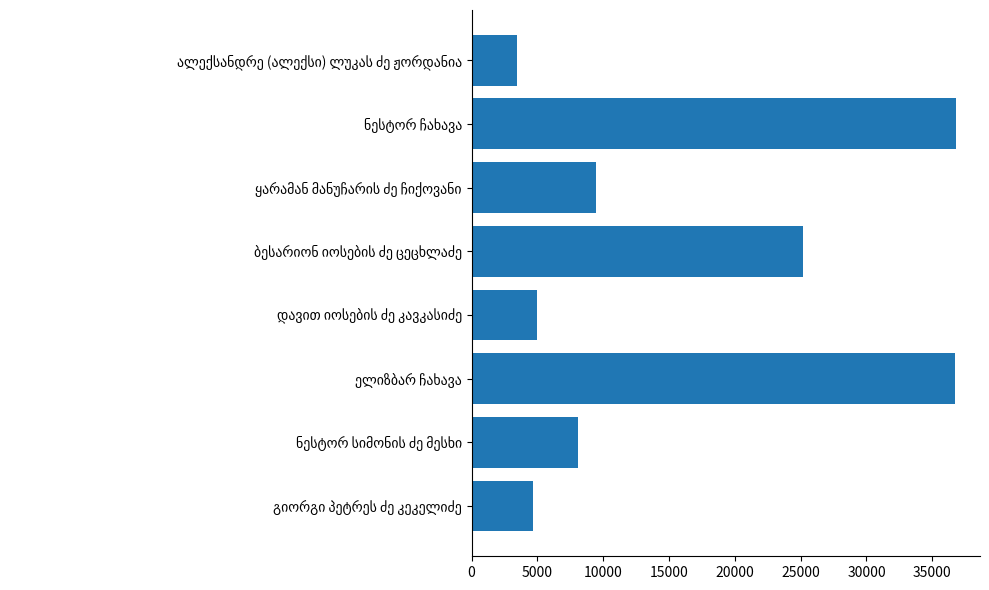

What is the difference between the second highest and minimum values?

33285